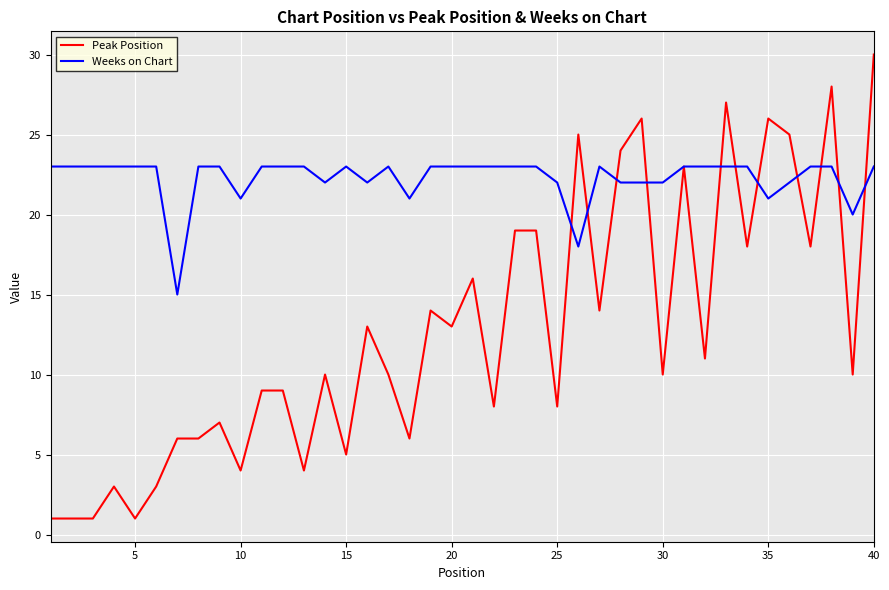

Which series has the largest total across all categories?

Weeks on Chart